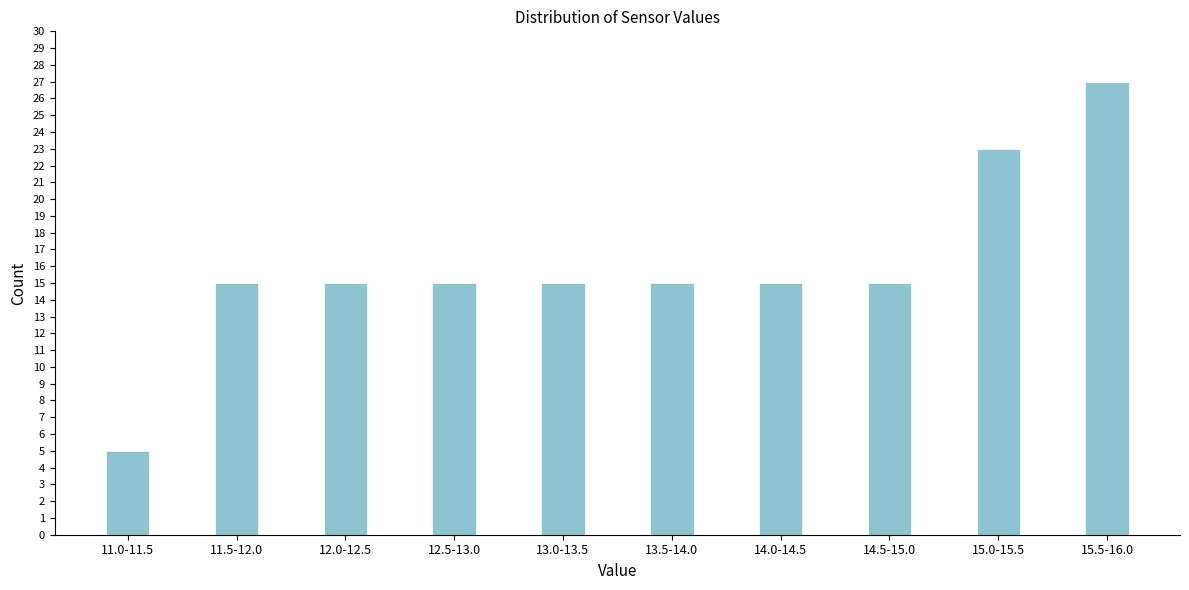

Reading right to left, what are all the values shown in this chart?

27	23	15	15	15	15	15	15	15	5